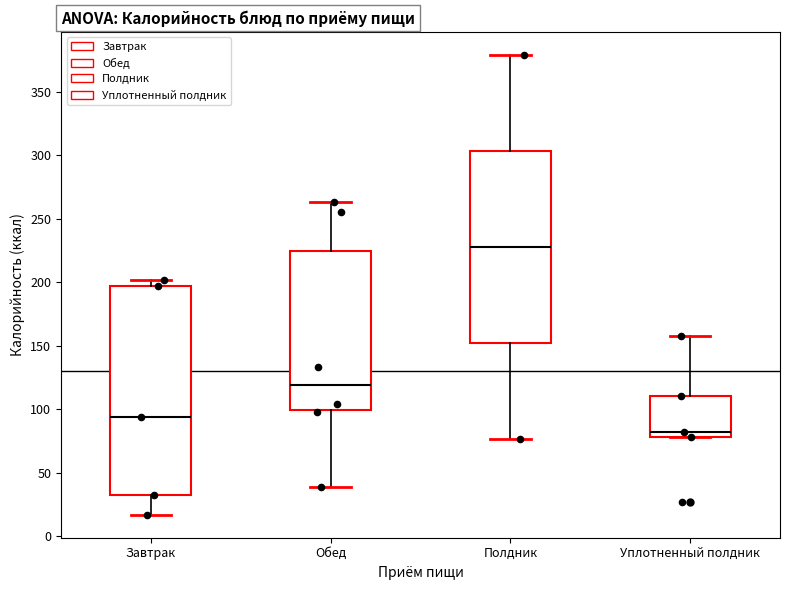

Reading left to right, transcribe this box plot: for each box, give where its median line is, the range the box spans, and where its two whiskers end, as read against the y-axis. The values are not printed on the chart, so give them approximately, as read against the axis.

Завтрак: median 95, box 30 to 195, whiskers 15 to 200
Обед: median 120, box 100 to 225, whiskers 40 to 265
Полдник: median 230, box 150 to 305, whiskers 75 to 380
Уплотненный полдник: median 80 (just above the box's lower edge), box 80 to 110, whiskers 80 to 160